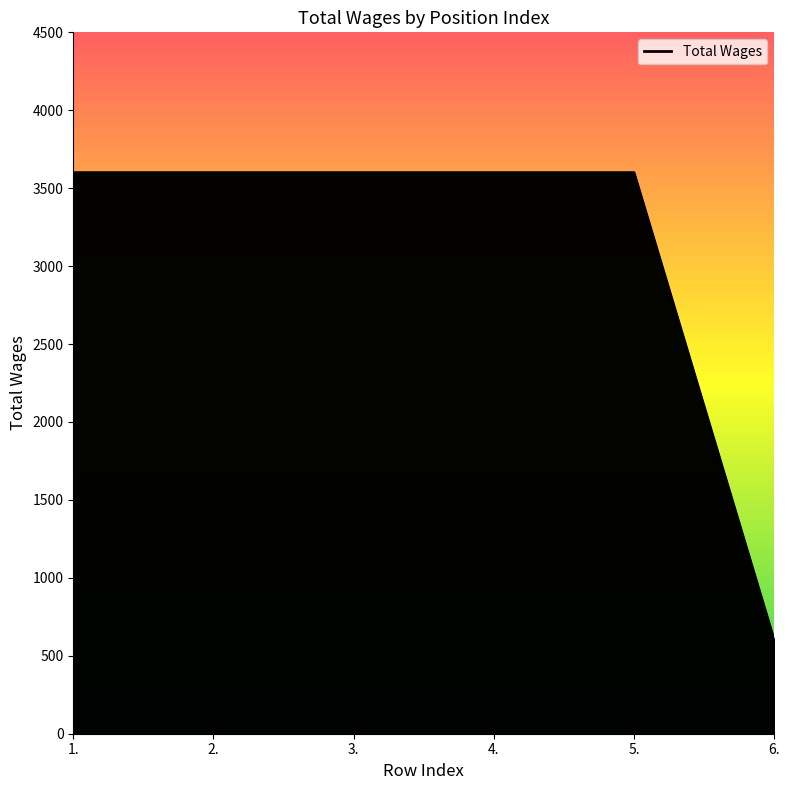

What is the difference between the second highest and minimum values?

3000